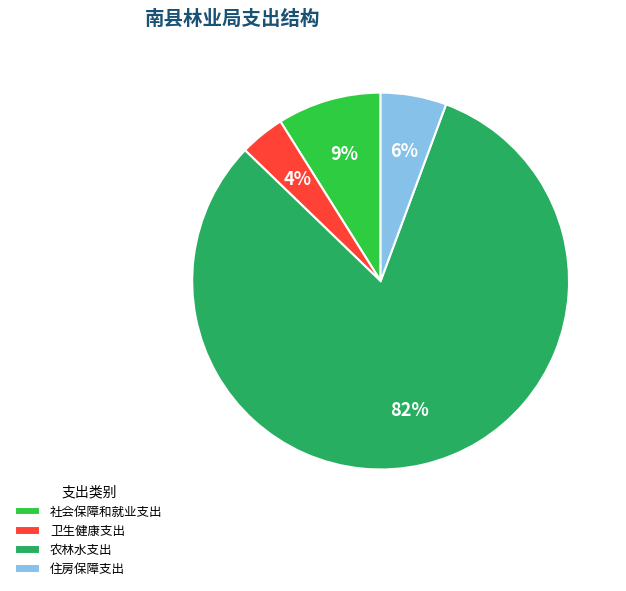

Is the sum of 农林水支出 and 卫生健康支出 greater than half?

Yes